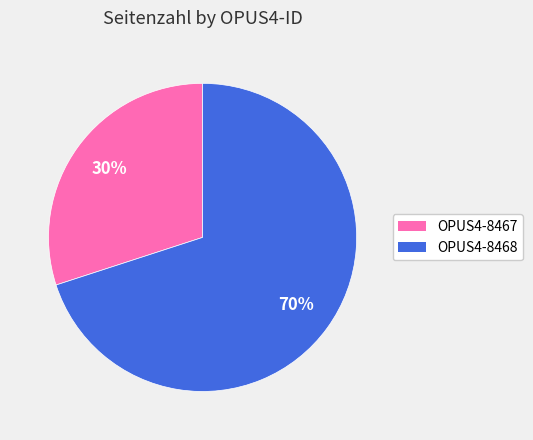

What is the largest slice in the pie chart?

OPUS4-8468